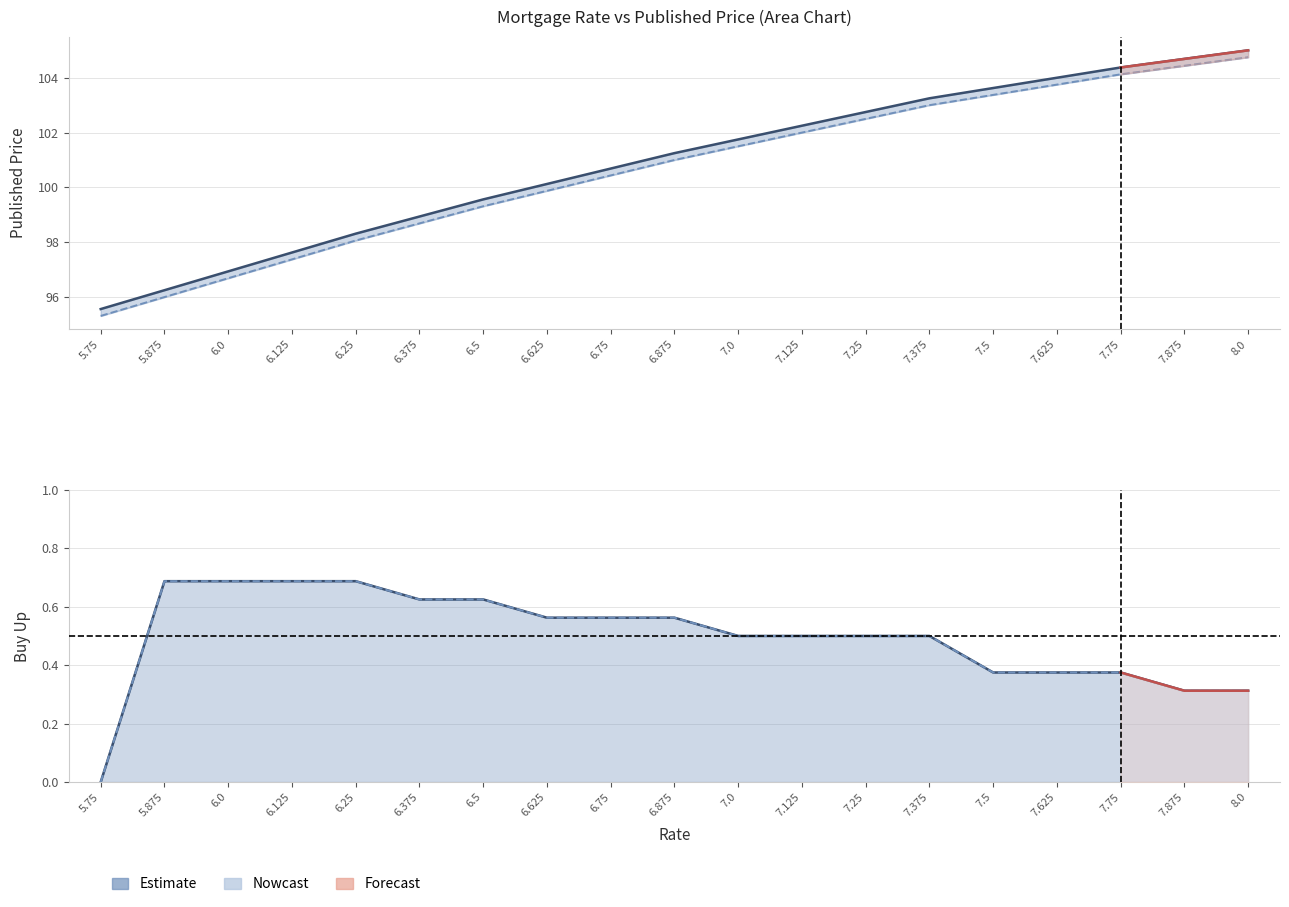

What is the approximate value of FIX30/FIX15 (Published) at 6.25?

98.1